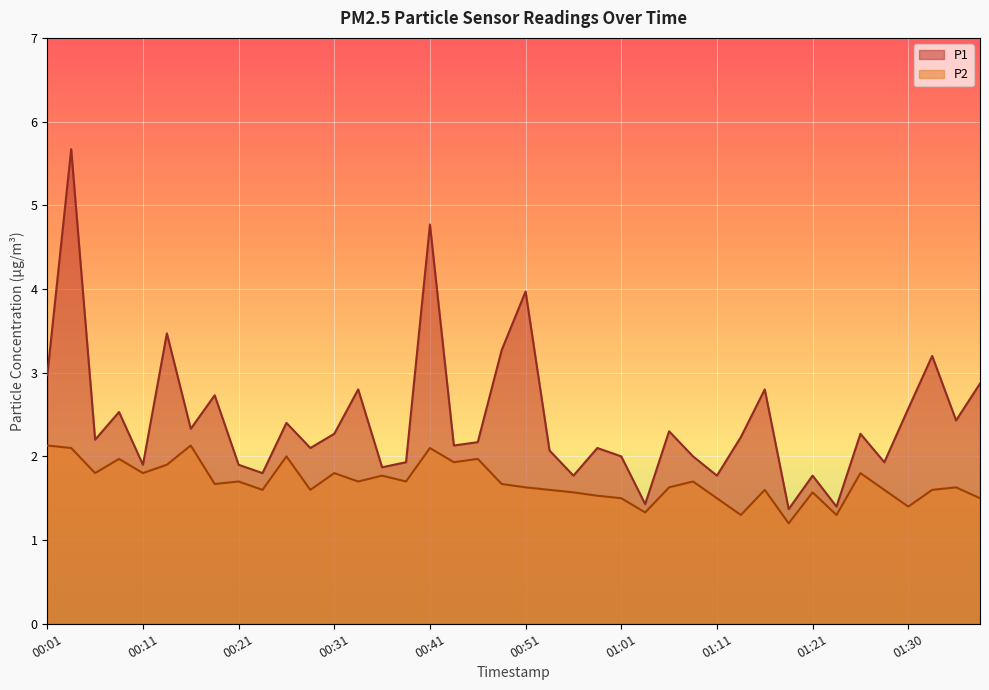

How many interior local peaks does the P2 series have?

13